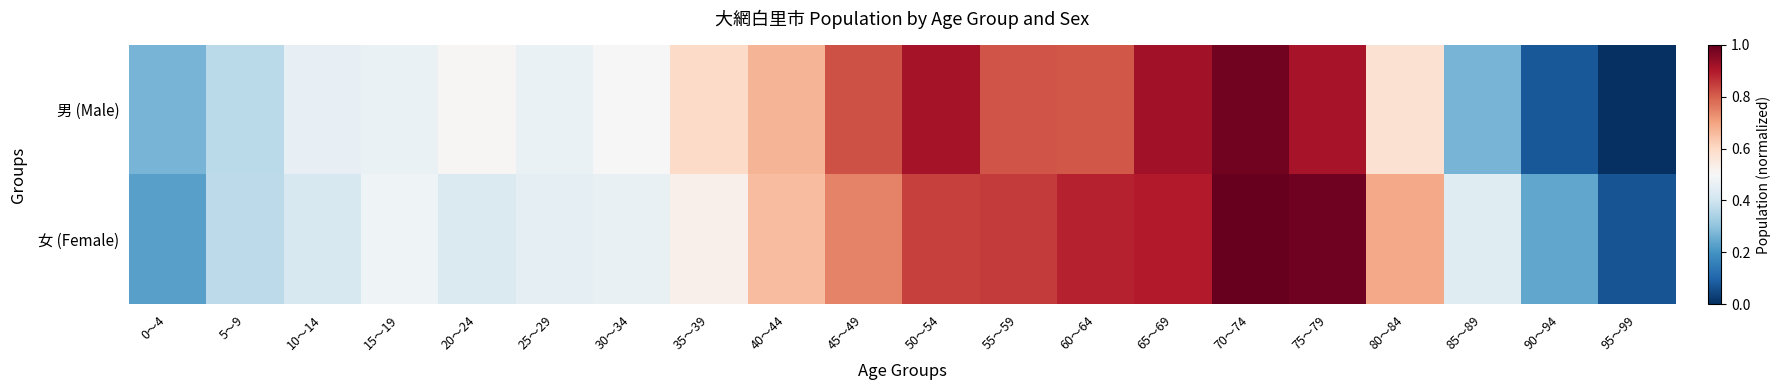

Which series has the largest total across all categories?

女 (Female)